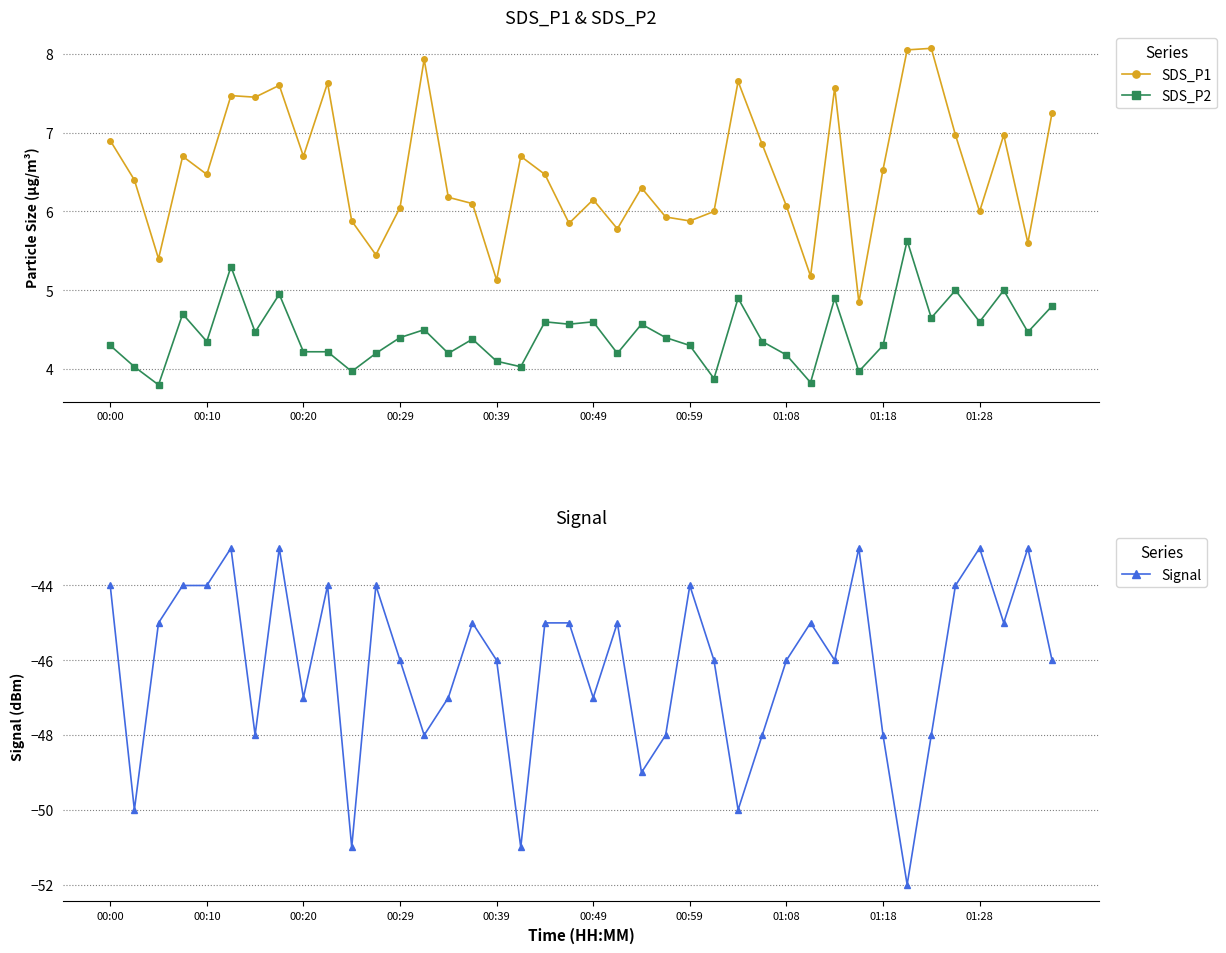

The value of SDS_P1 at 01:28 is 6.0. True or false?

True